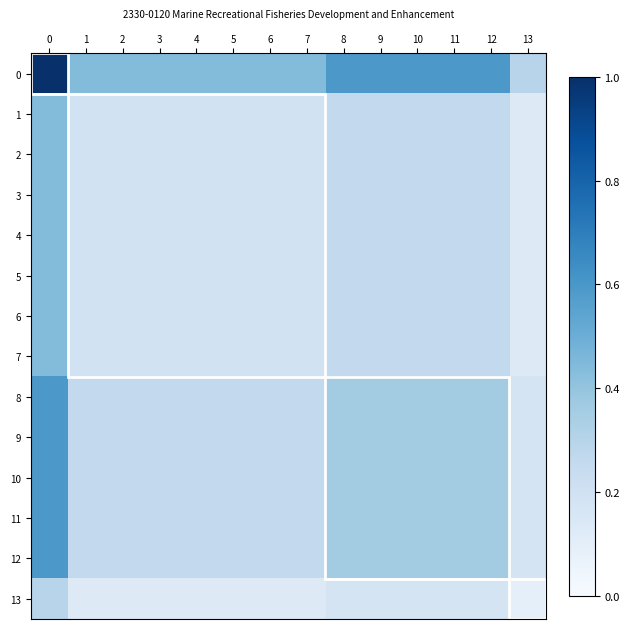

List the series in order of their peak value, lowest first.

row_13, row_1, row_2, row_3, row_4, row_5, row_6, row_7, row_8, row_9, row_10, row_11, row_12, row_0